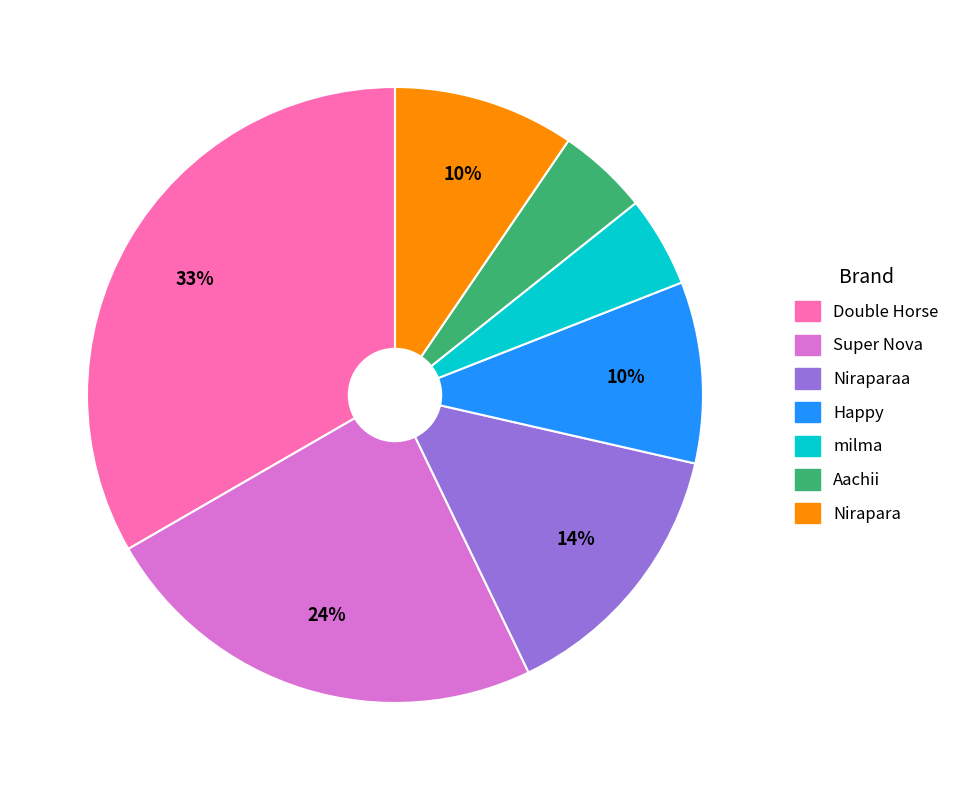

To the nearest percent, what portion does Happy represent?

10%